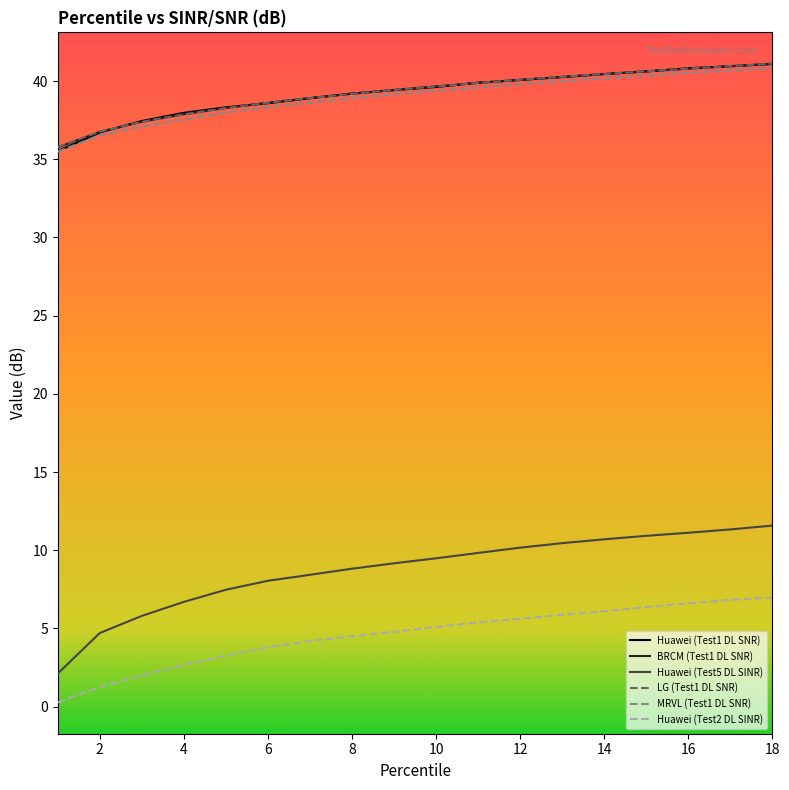

What is the lowest value of the MRVL (Test1 DL SNR) series?

35.5